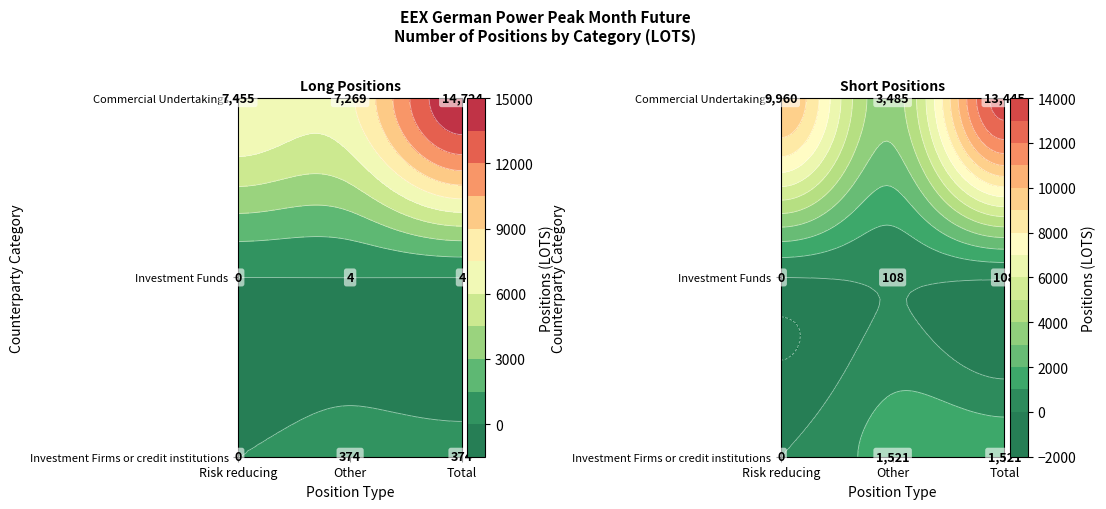

Which series has the largest total across all categories?

Total (Long)